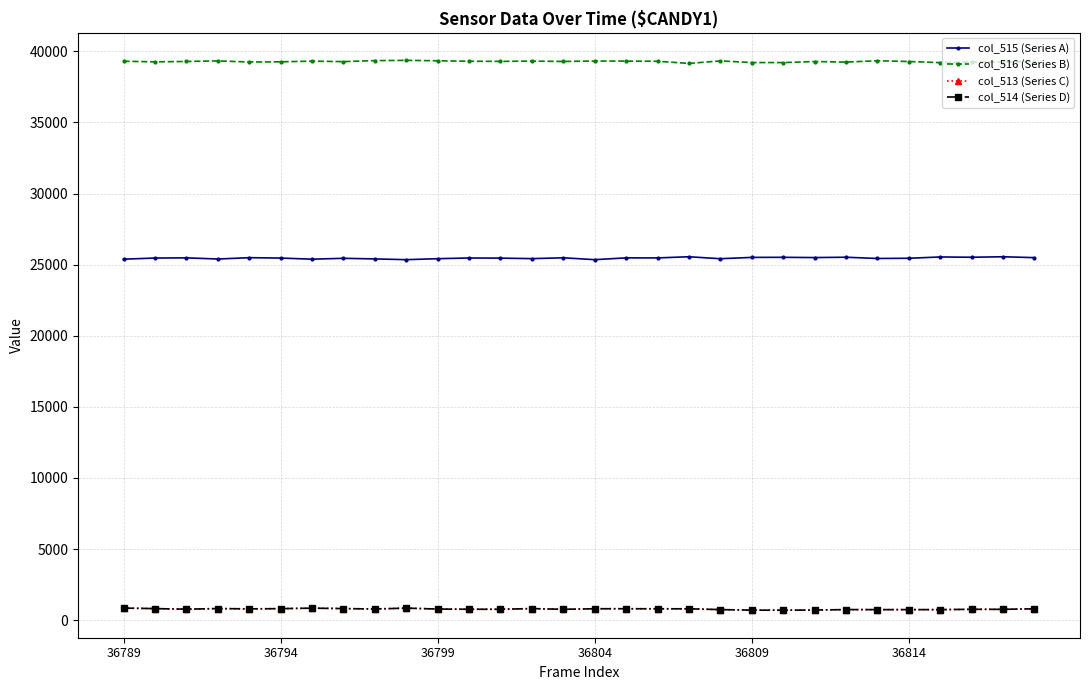

True or false: col_513 (Series C) has more than 1 interior local peaks.

True